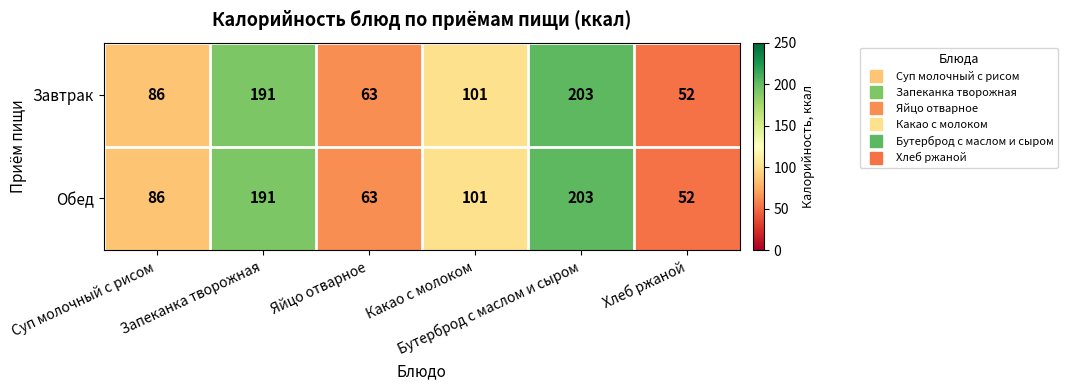

What is the maximum value for Завтрак?

203